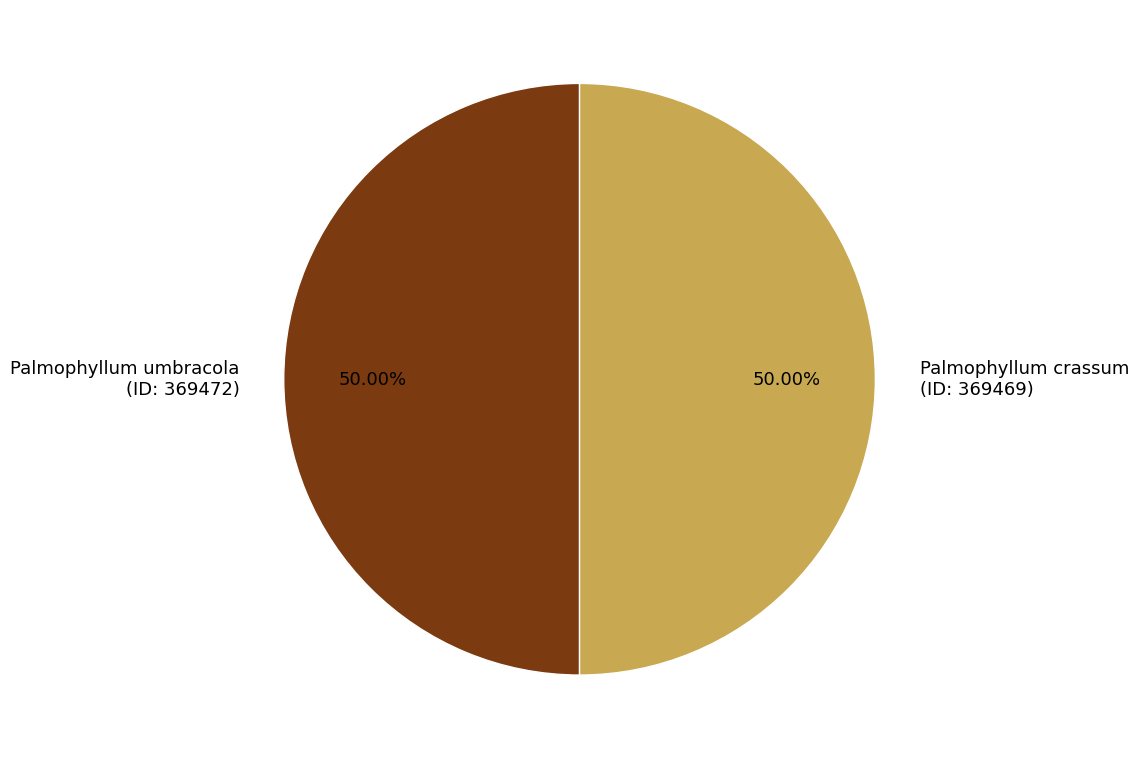

How many slices are in this pie chart?

2